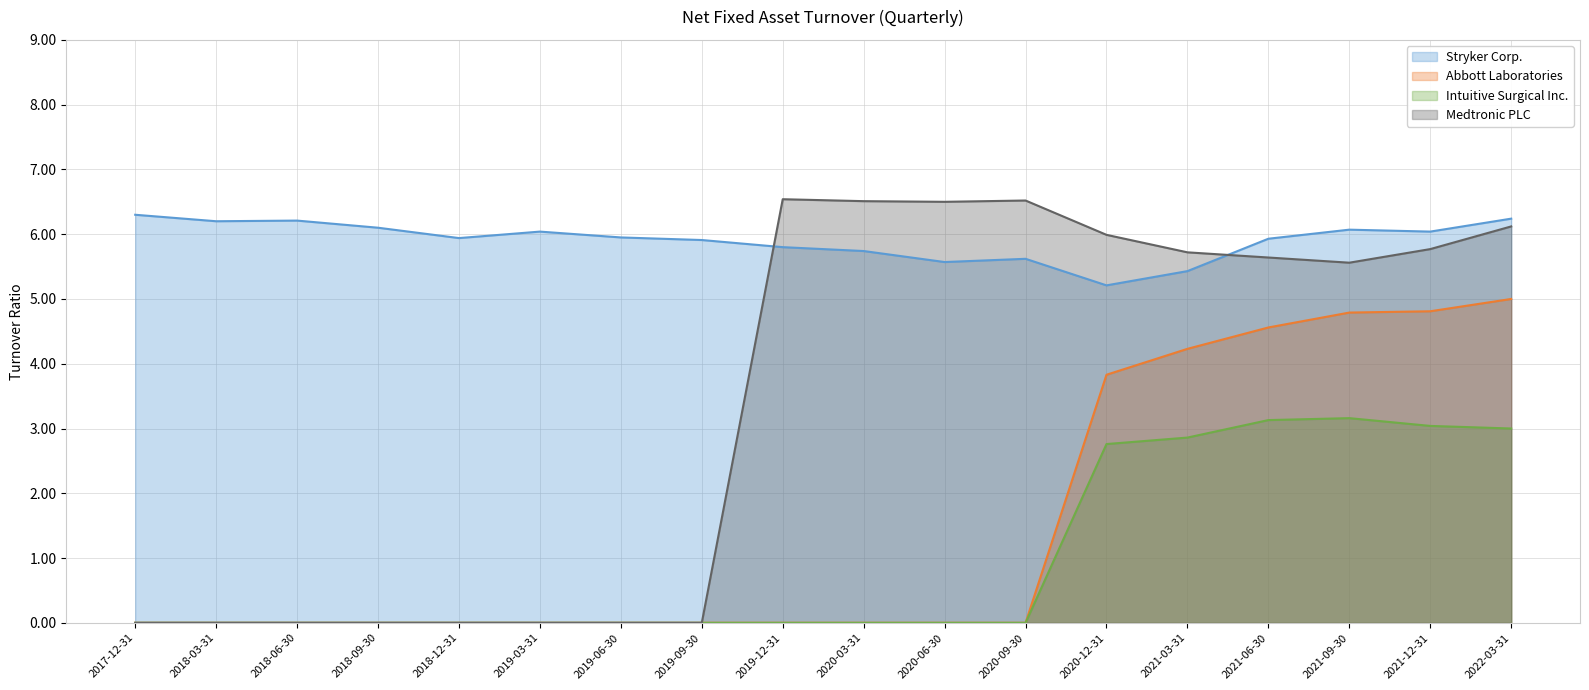

What is the spread (max minus min) of values at 2020-09-30?

6.5